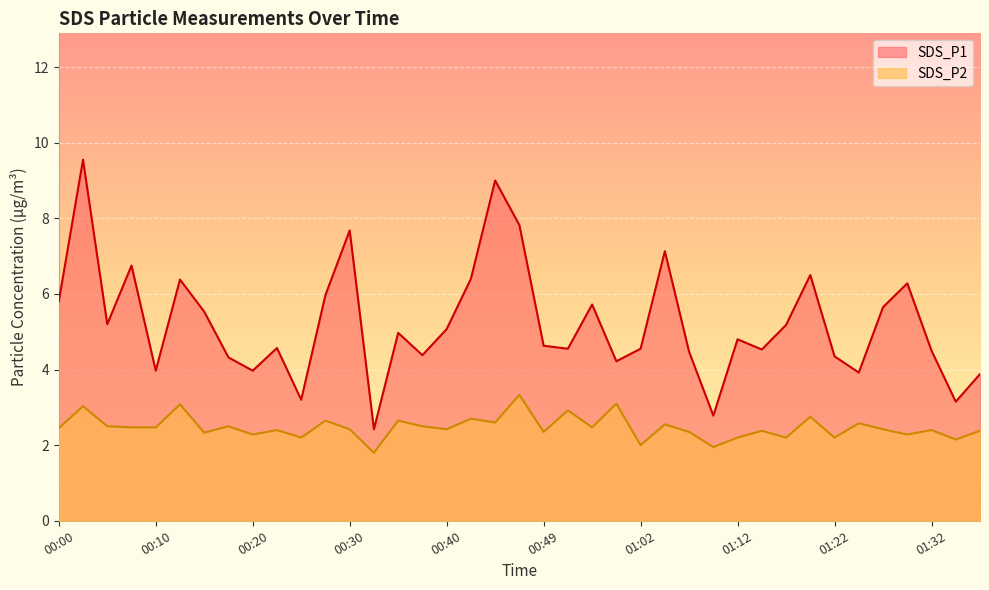

How many series are shown in this chart?

2